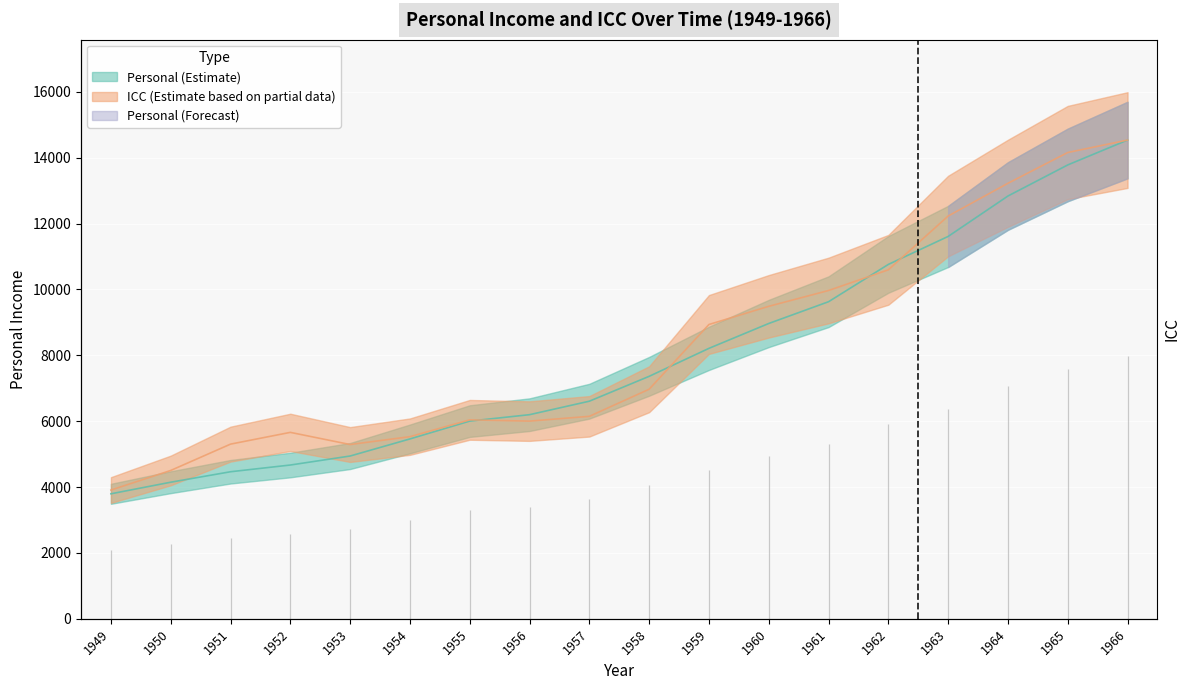

What is the greatest value displayed?

14535.0